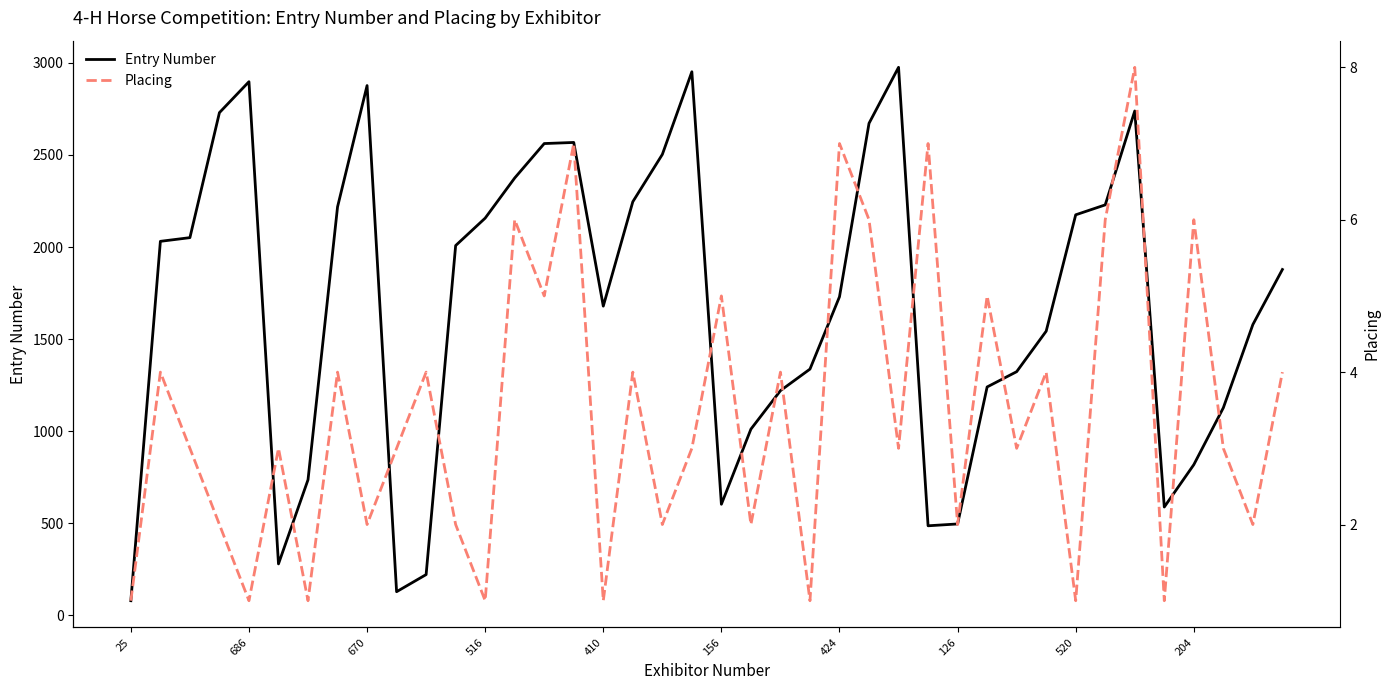

Does the chart display data point markers on the line(s)?

No